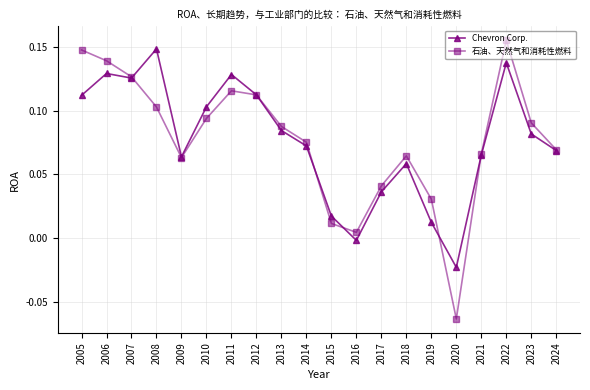

True or false: Chevron Corp. has a value of 0.2 at 2010.

False